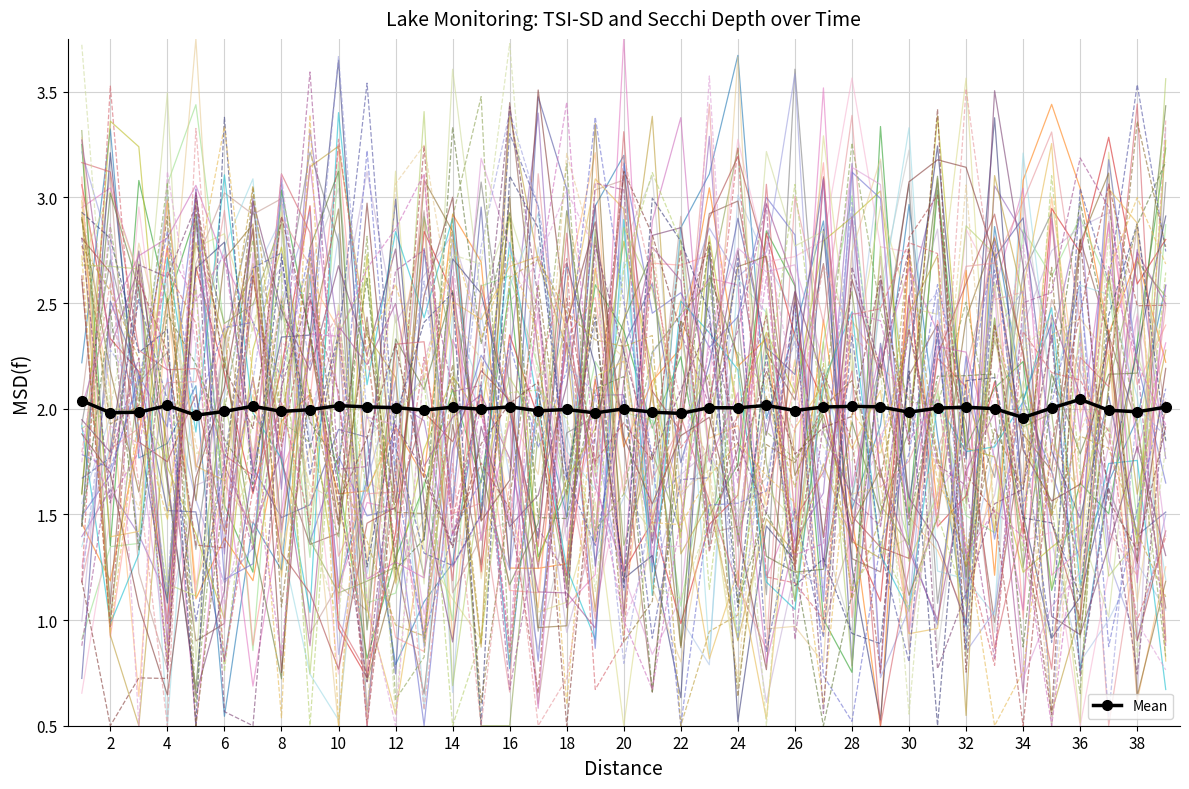

What is the difference between the second highest and second lowest values?

0.1